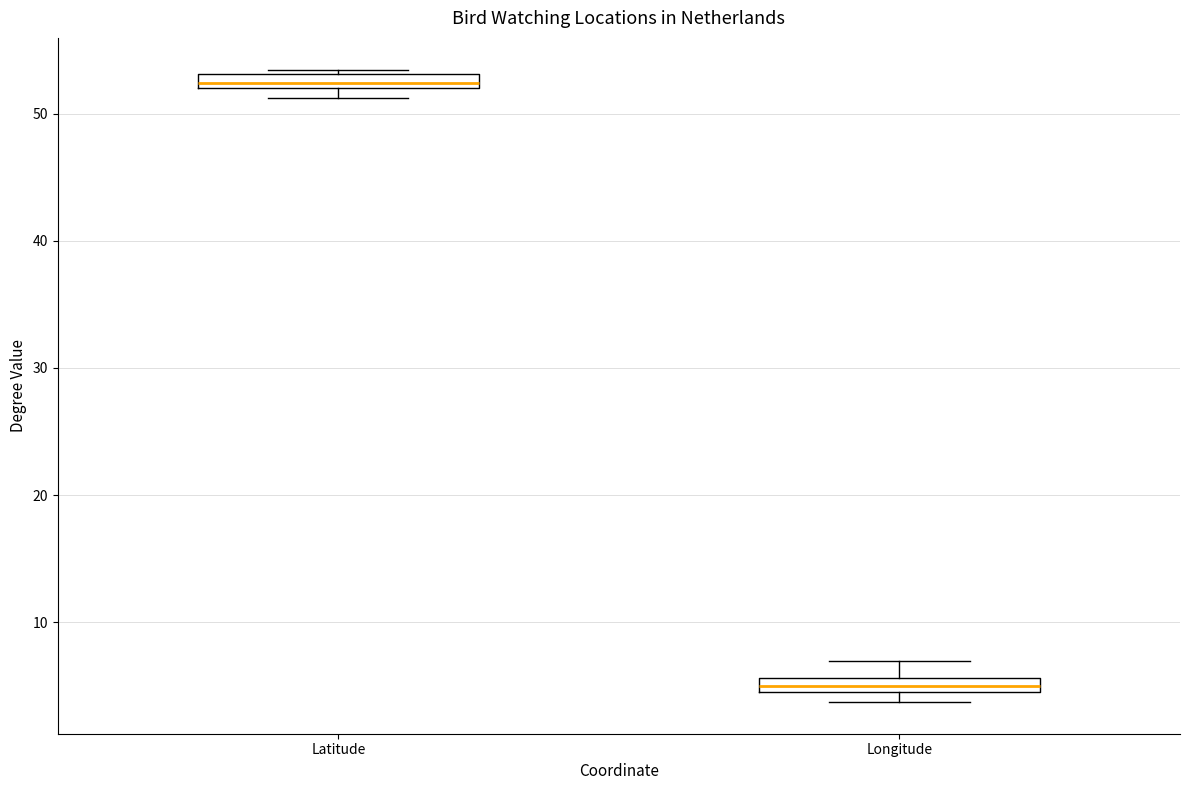

Which box's median line is the highest?

Latitude